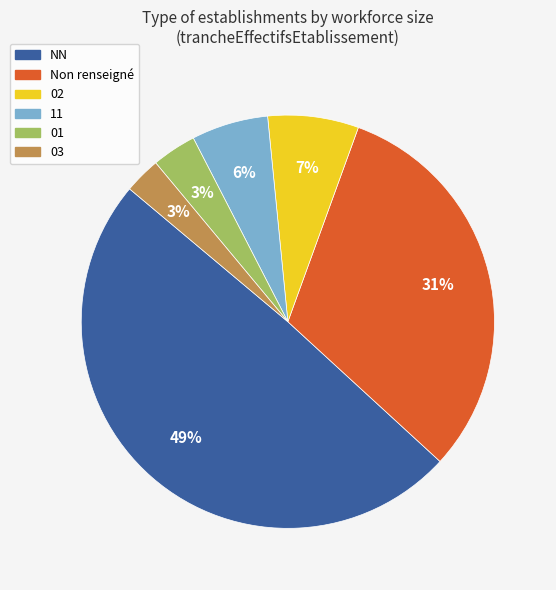

Is there a majority slice in this chart?

No